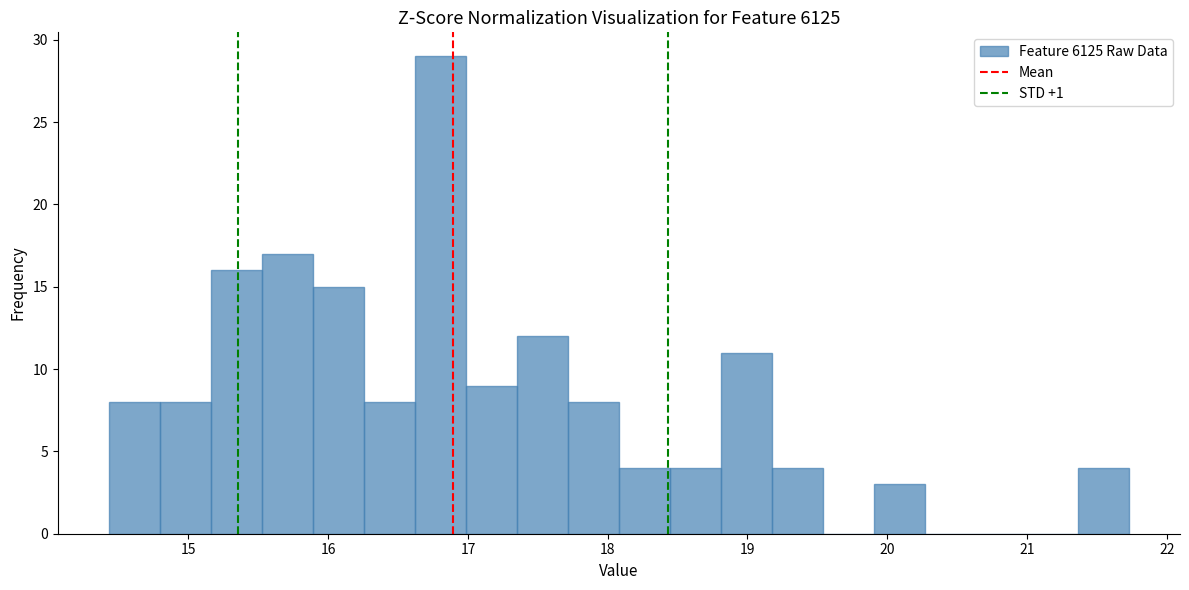

Read against the x-axis, roughly where is the centre of the tallest bar?

16.8